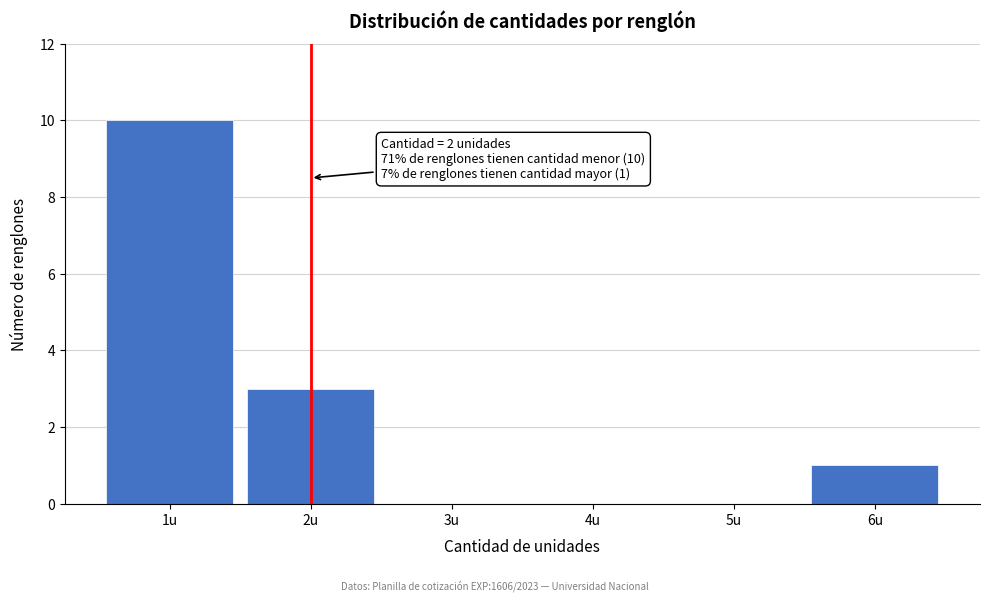

Which range on the x-axis has the tallest bar?

0.5 to 1.5